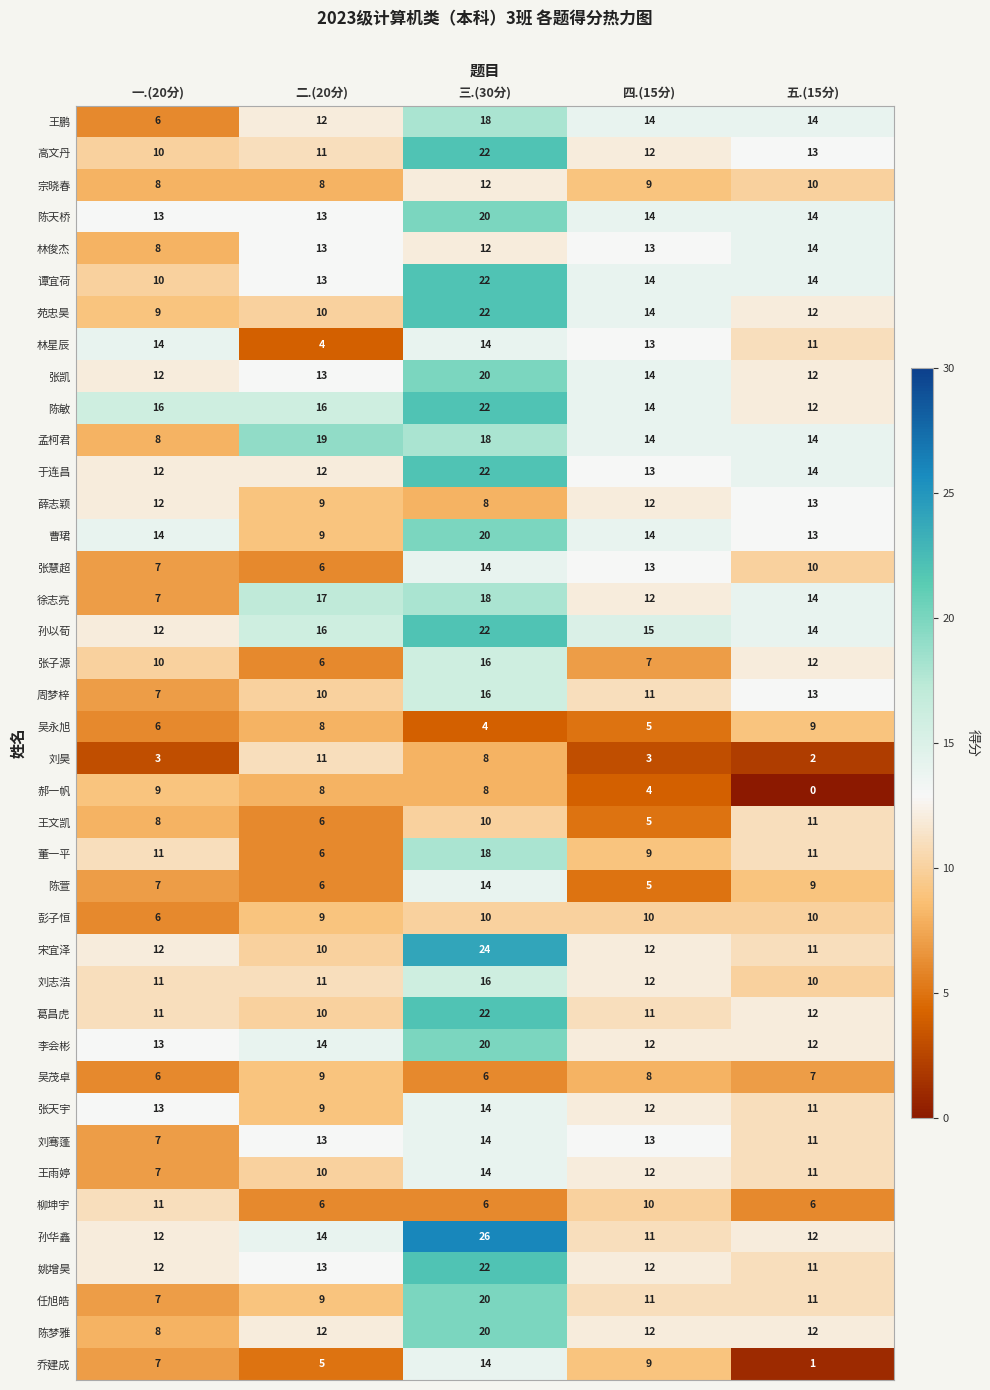

List the labels in order of 张子源 value, smallest first.

二.(20分), 四.(15分), 一.(20分), 五.(15分), 三.(30分)